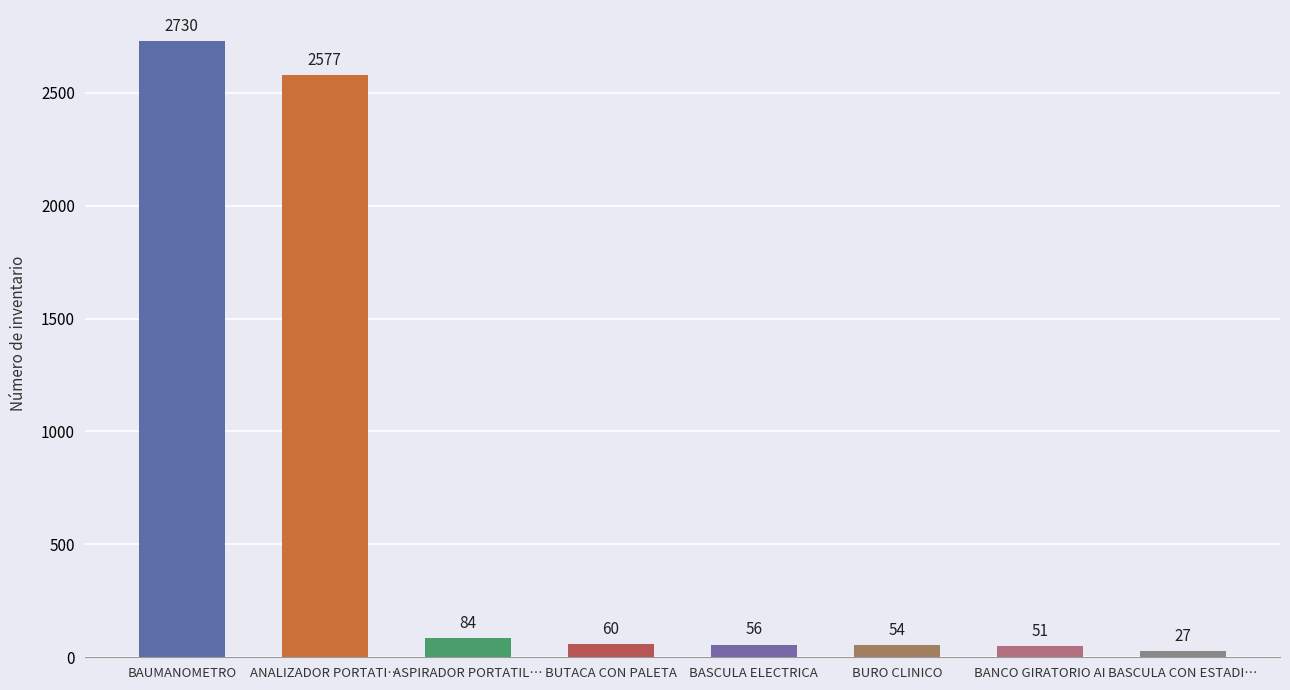

Is it true that the value at BURO CLINICO is 54?

True